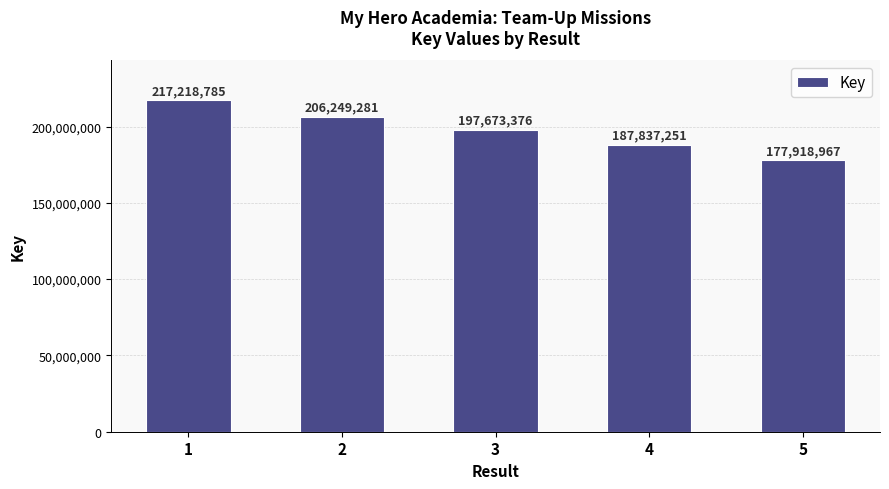

True or false: the data shows 293362599 at 2.

False